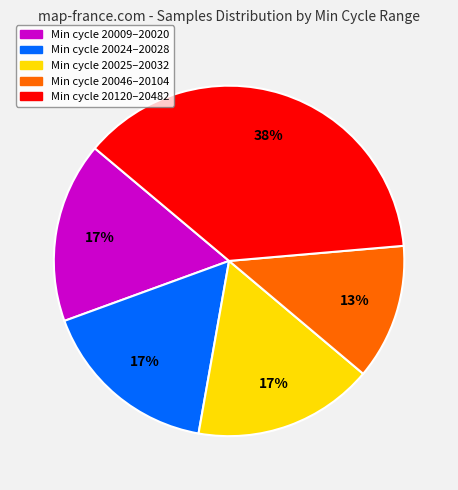

Is there any slice that represents more than half of the pie?

No